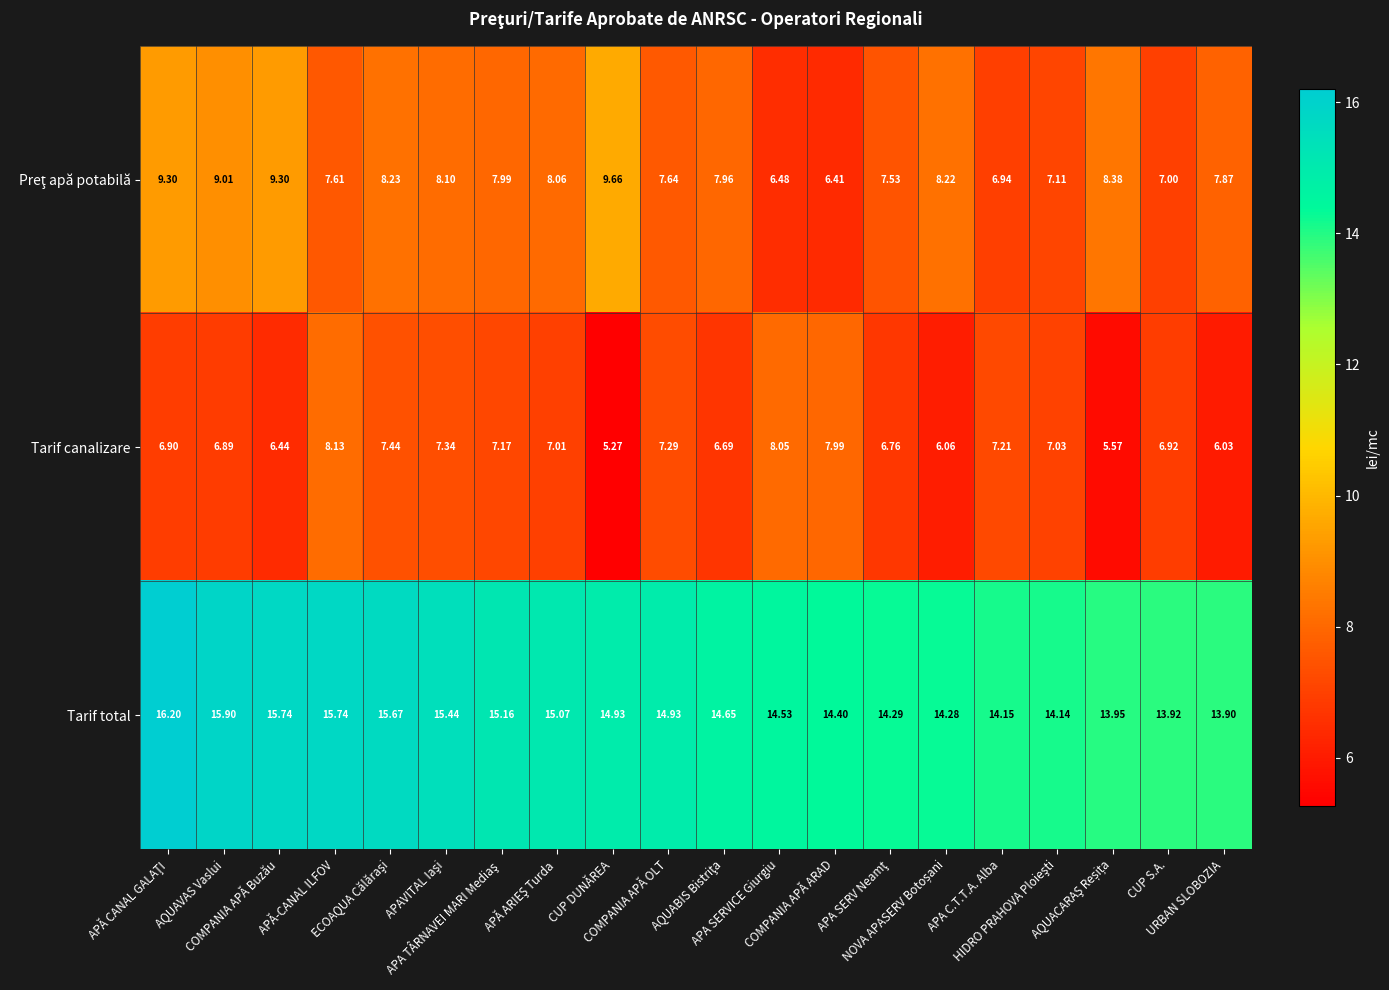

Which series has the largest total across all categories?

Tarif total